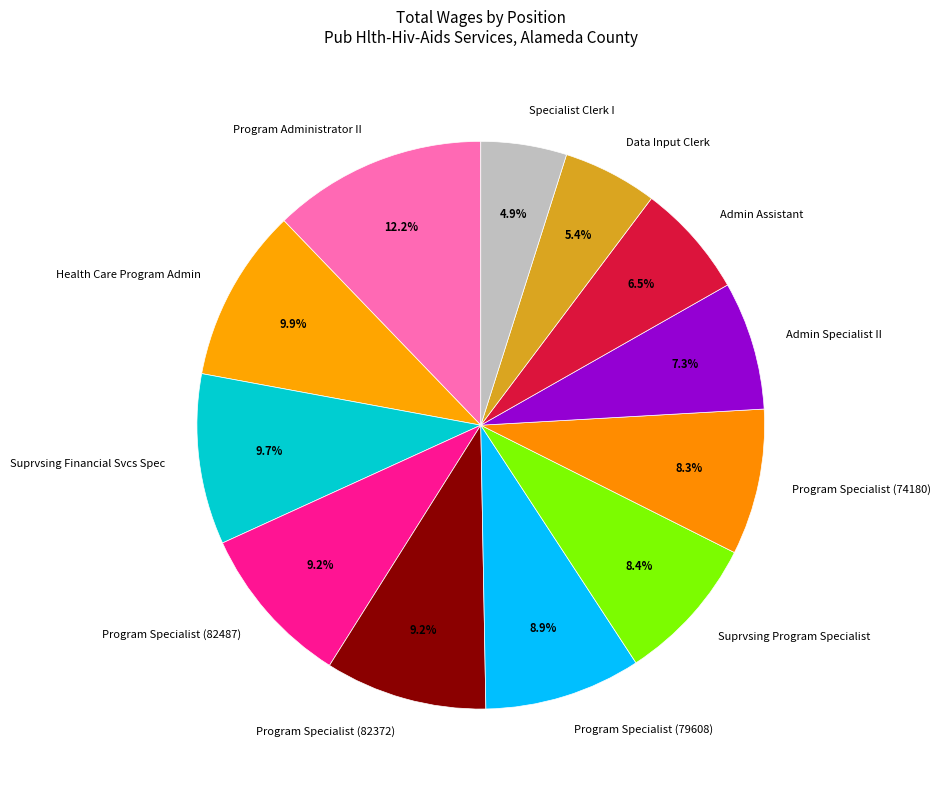

To the nearest percent, what is the difference between the Suprvsing Program Specialist and Program Administrator II slice percentages?

4%